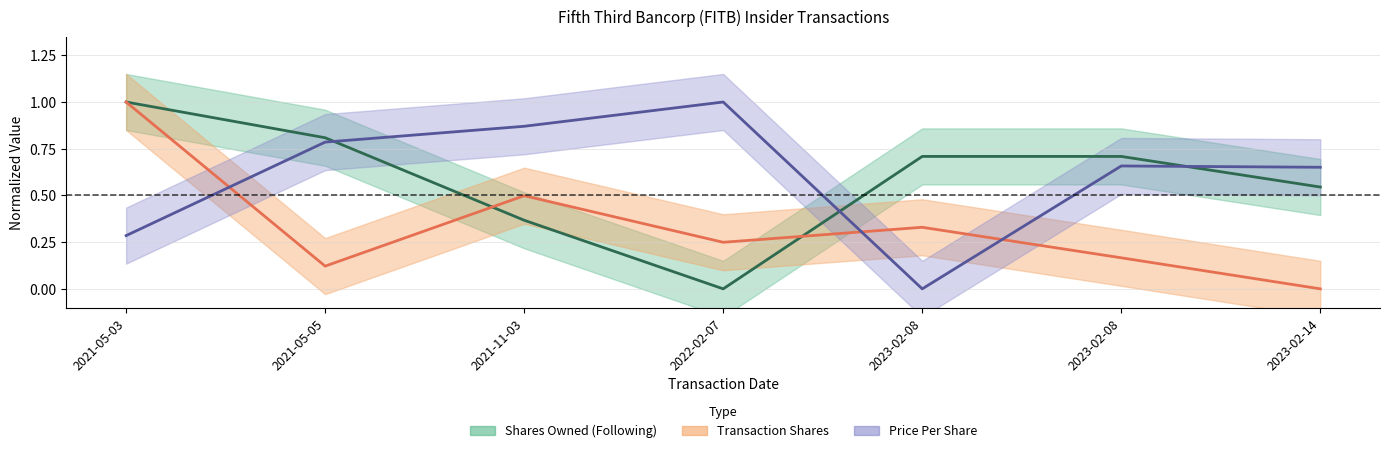

At 2021-11-03, list the series in order from largest to smallest.

transactionPricePerShare, transactionShares, sharesOwnedFollowingTransaction